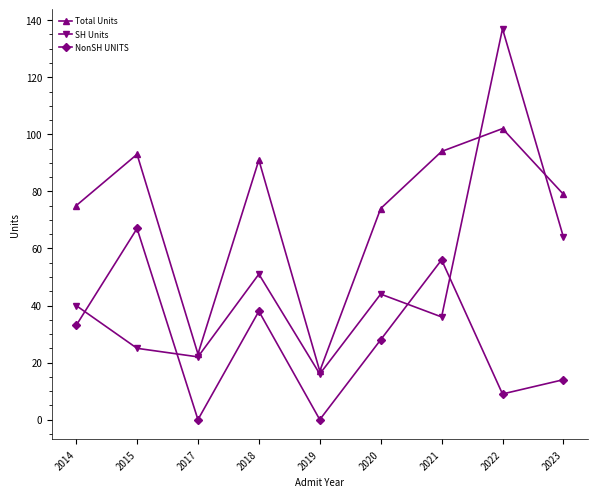

Where is the first local maximum for Total Units?

2015